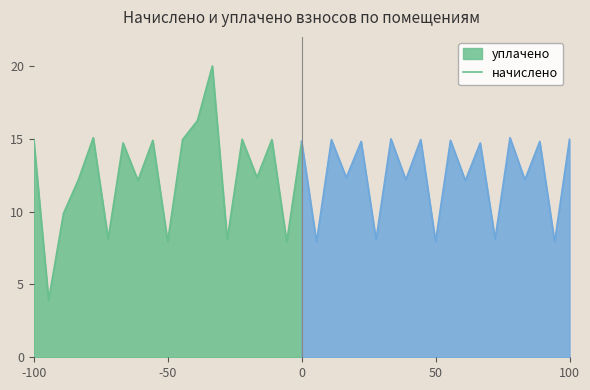

What is the maximum value for начислено?

15.1